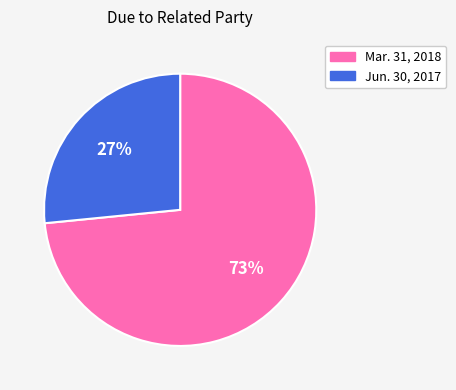

To the nearest percent, what is the combined percentage of Jun. 30, 2017 and Mar. 31, 2018?

100%